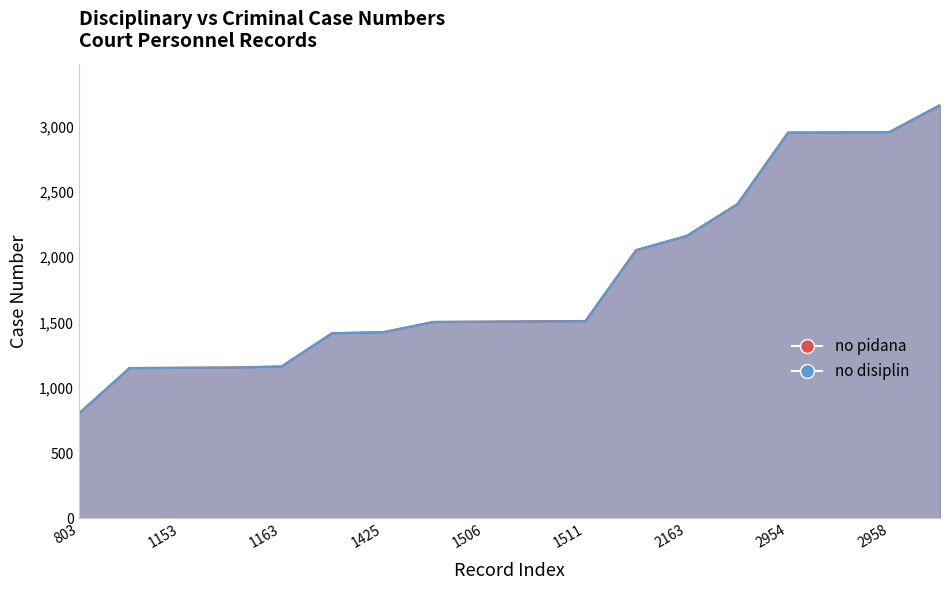

Which series ends up on top after the final intersection of no disiplin and no pidana?

no disiplin